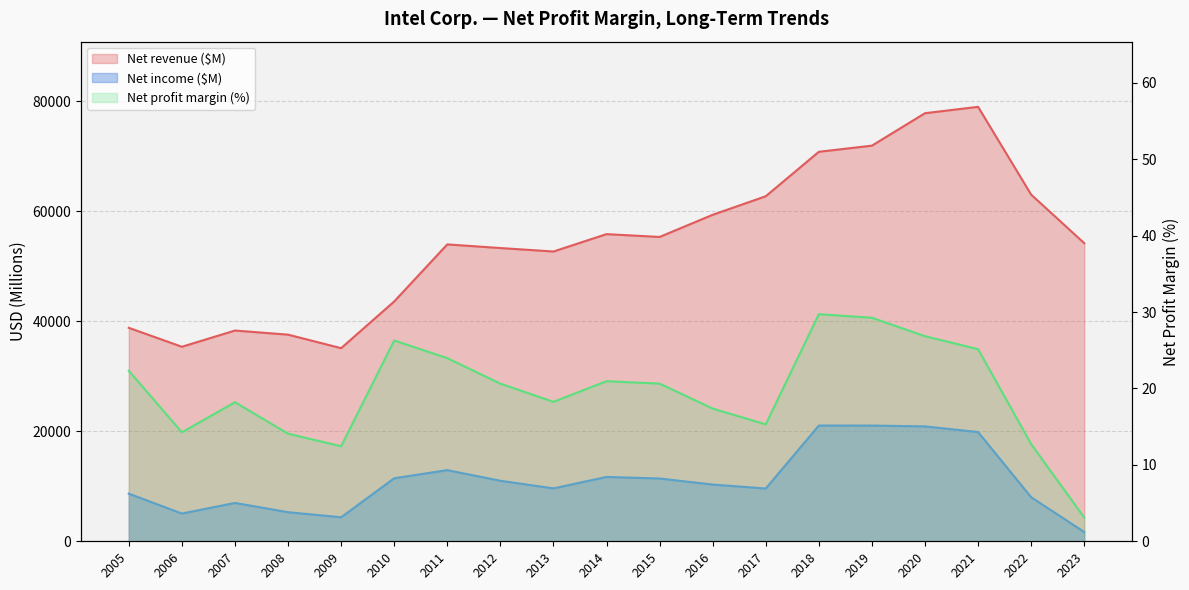

Rank the categories by Net profit margin value from lowest to highest.

2023, 2009, 2022, 2008, 2006, 2017, 2016, 2007, 2013, 2012, 2015, 2014, 2005, 2011, 2021, 2010, 2020, 2019, 2018